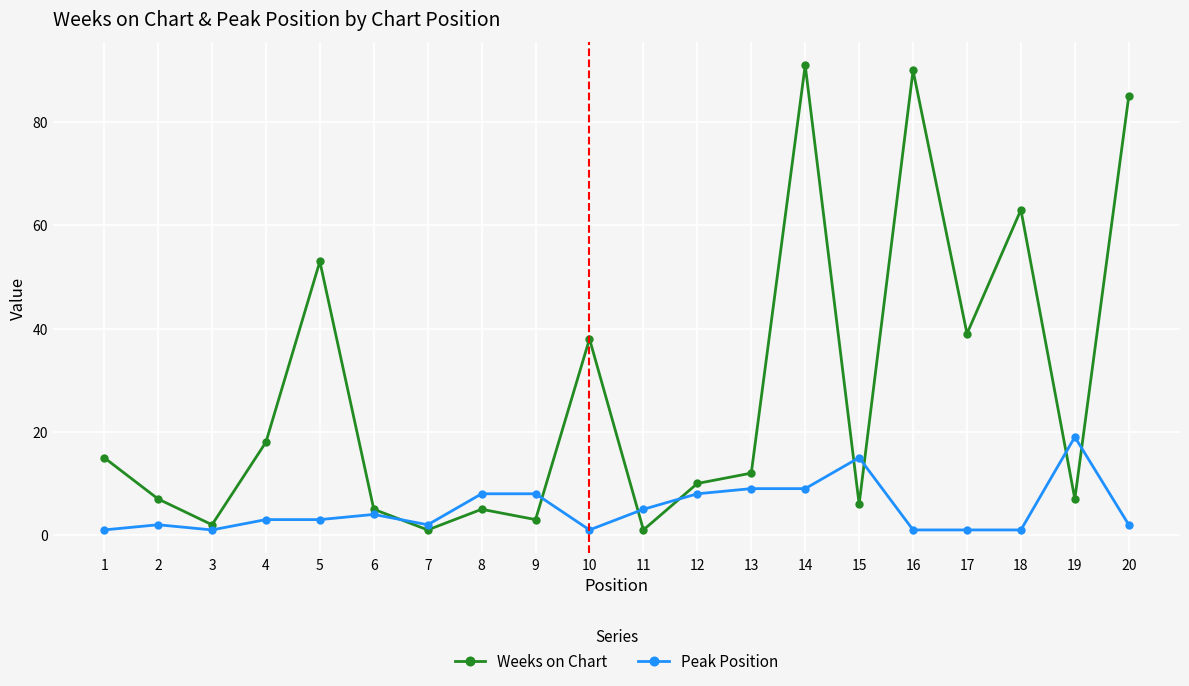

Reading right to left, list all the values displayed in this chart.

Weeks on Chart: 20=85	19=7	18=63	17=39	16=90	15=6	14=91	13=12	12=10	11=1	10=38	9=3	8=5	7=1	6=5	5=53	4=18	3=2	2=7	1=15
Peak Position: 20=2	19=19	18=1	17=1	16=1	15=15	14=9	13=9	12=8	11=5	10=1	9=8	8=8	7=2	6=4	5=3	4=3	3=1	2=2	1=1